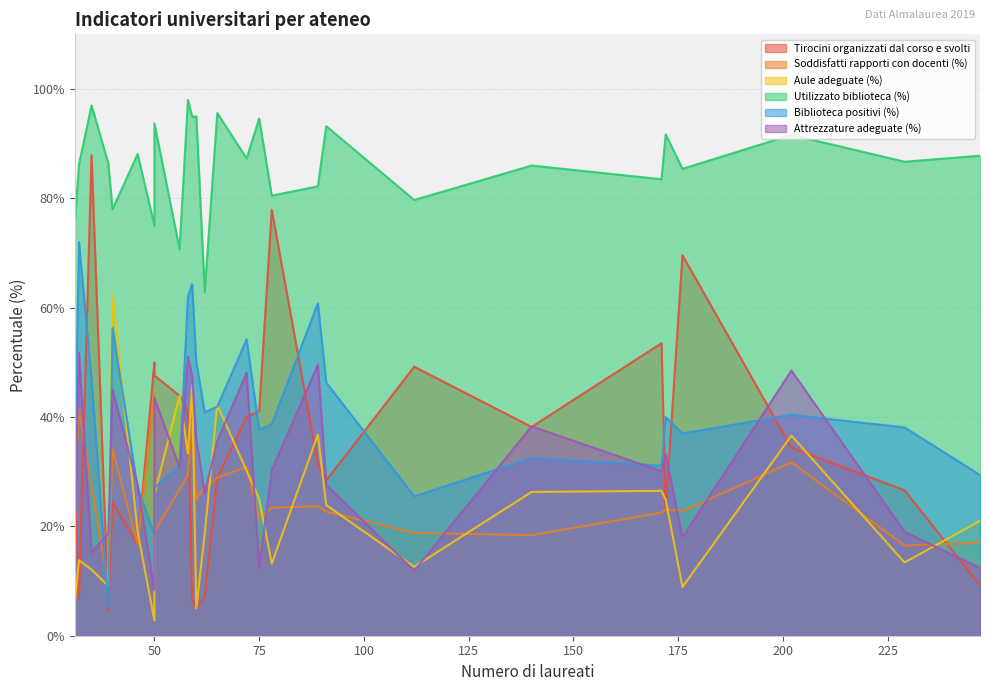

True or false: Attrezzature adeguate (%) has a value of 11.0 at Bologna.

False